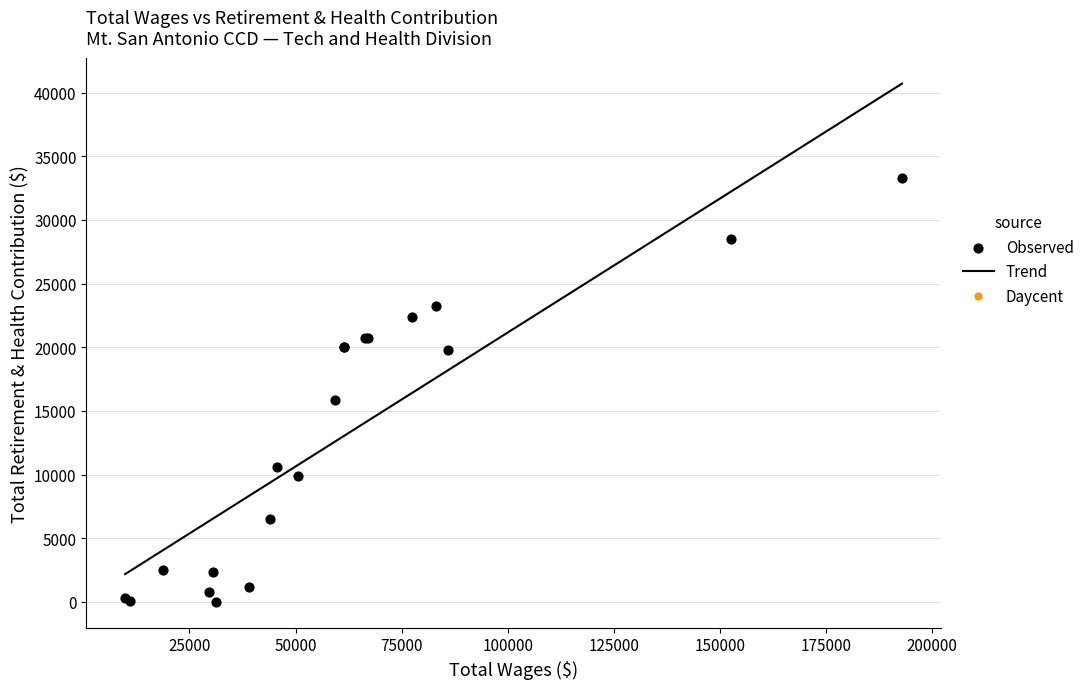

What is the highest value of the Trend series?

40717.4